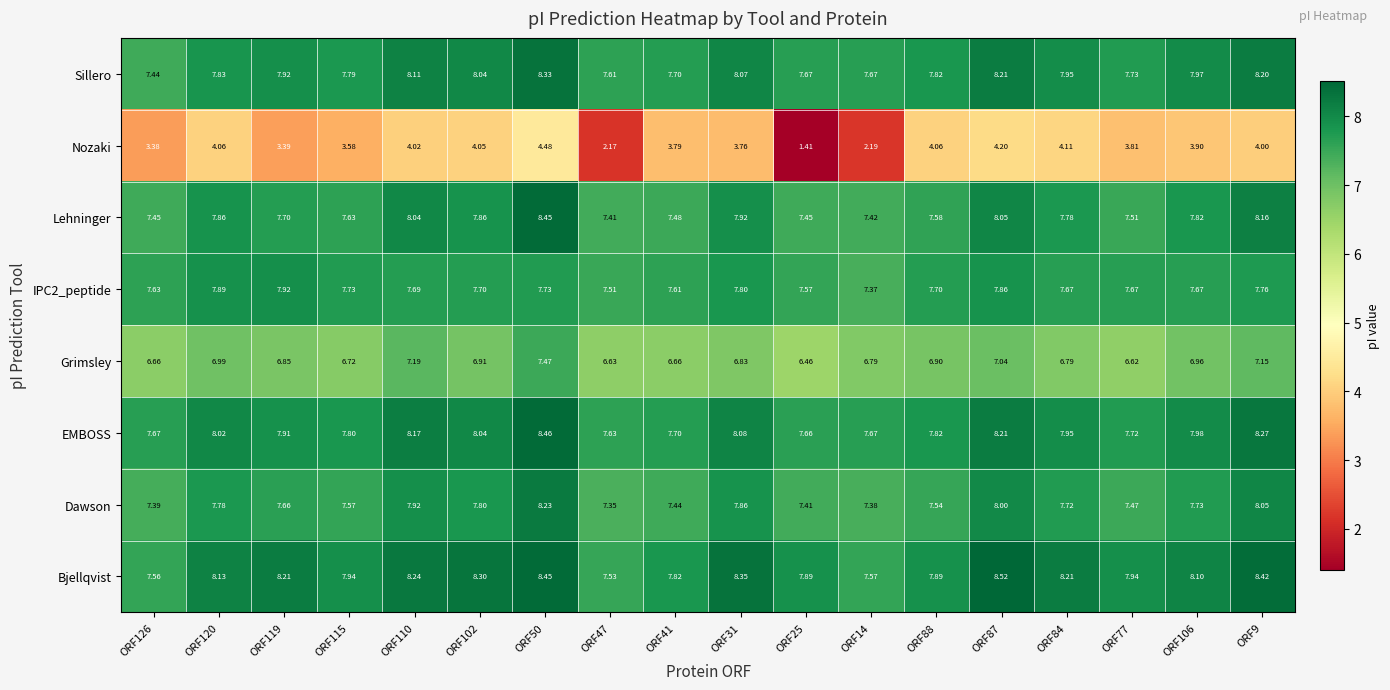

Which series has the largest range (max minus min)?

Nozaki